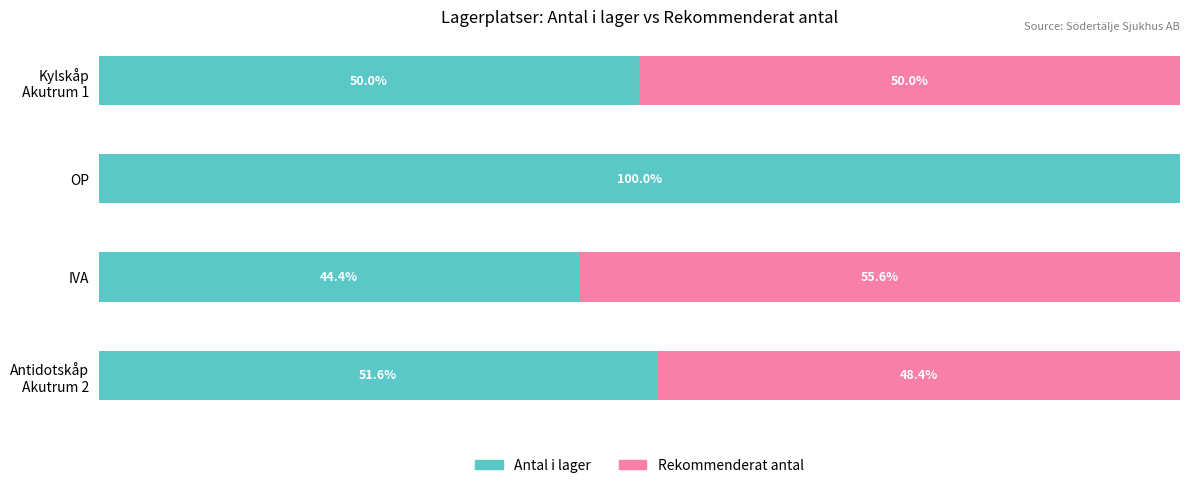

What are all the series names shown in the legend?

Antal i lager, Rekommenderat antal